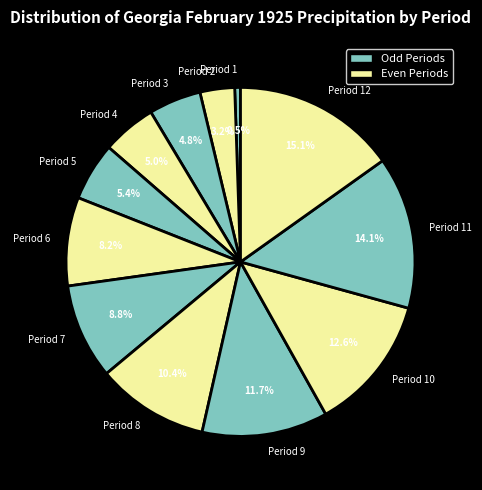

What percentage is the Period 4 slice, to the nearest percent?

5%